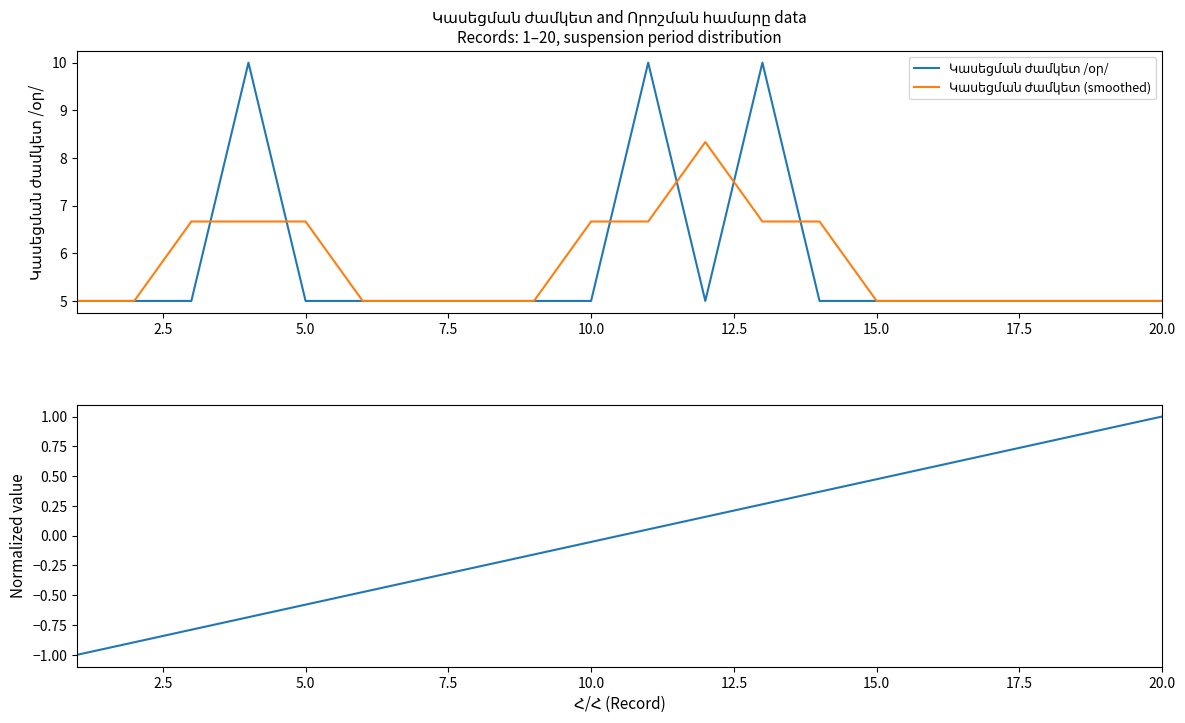

Which series ends up on top after the final intersection of Կասեցման ժամկետ (smoothed) and Կասեցման ժամկետ /օր/?

Կասեցման ժամկետ (smoothed)